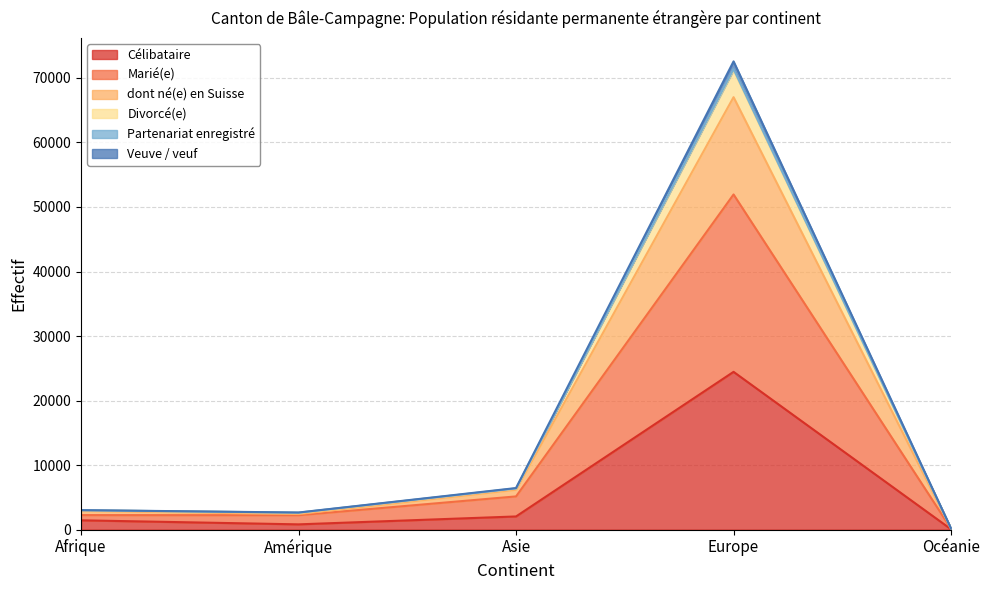

True or false: dont né(e) en Suisse has more than 0 interior local peaks.

True